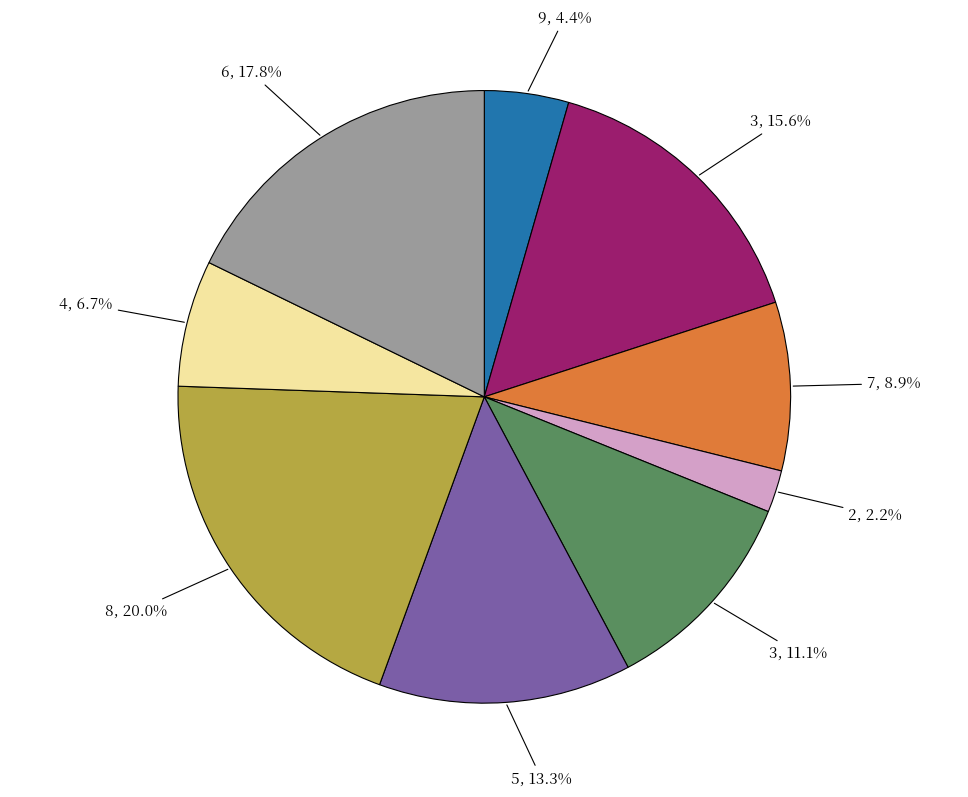

Is there a majority slice in this chart?

No